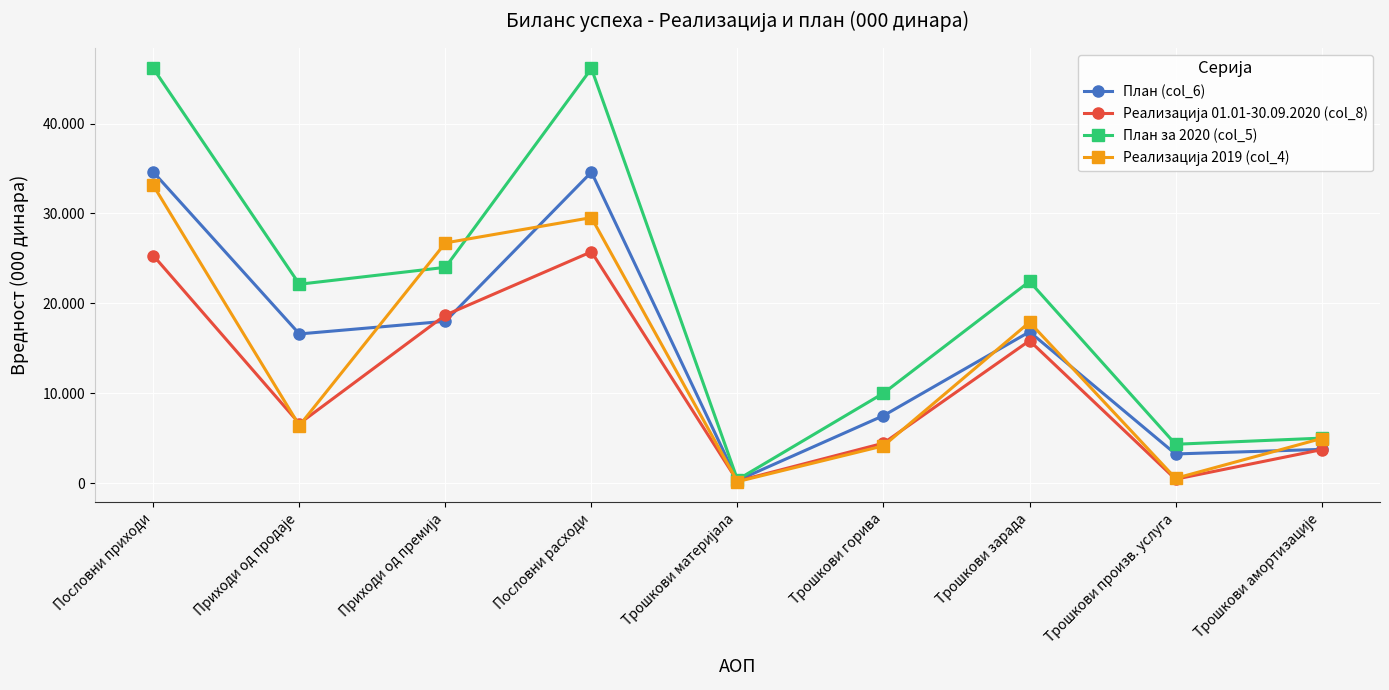

Reading left to right, extract all data points from this chart.

План (col_6): Пословни приходи=34591	Приходи од продаје=16591	Приходи од премија=18000	Пословни расходи=34591	Трошкови материјала=285	Трошкови горива=7500	Трошкови зарада=16827	Трошкови произв. услуга=3239	Трошкови амортизације=3750
Реализација 01.01-30.09.2020 (col_8): Пословни приходи=25307	Приходи од продаје=6617	Приходи од премија=18690	Пословни расходи=25732	Трошкови материјала=220	Трошкови горива=4437	Трошкови зарада=15842	Трошкови произв. услуга=432	Трошкови амортизације=3717
План за 2020 (col_5): Пословни приходи=46121	Приходи од продаје=22121	Приходи од премија=24000	Пословни расходи=46121	Трошкови материјала=380	Трошкови горива=10000	Трошкови зарада=22435	Трошкови произв. услуга=4318	Трошкови амортизације=5000
Реализација 2019 (col_4): Пословни приходи=33109	Приходи од продаје=6391	Приходи од премија=26718	Пословни расходи=29532	Трошкови материјала=162	Трошкови горива=4140	Трошкови зарада=17891	Трошкови произв. услуга=527	Трошкови амортизације=4958